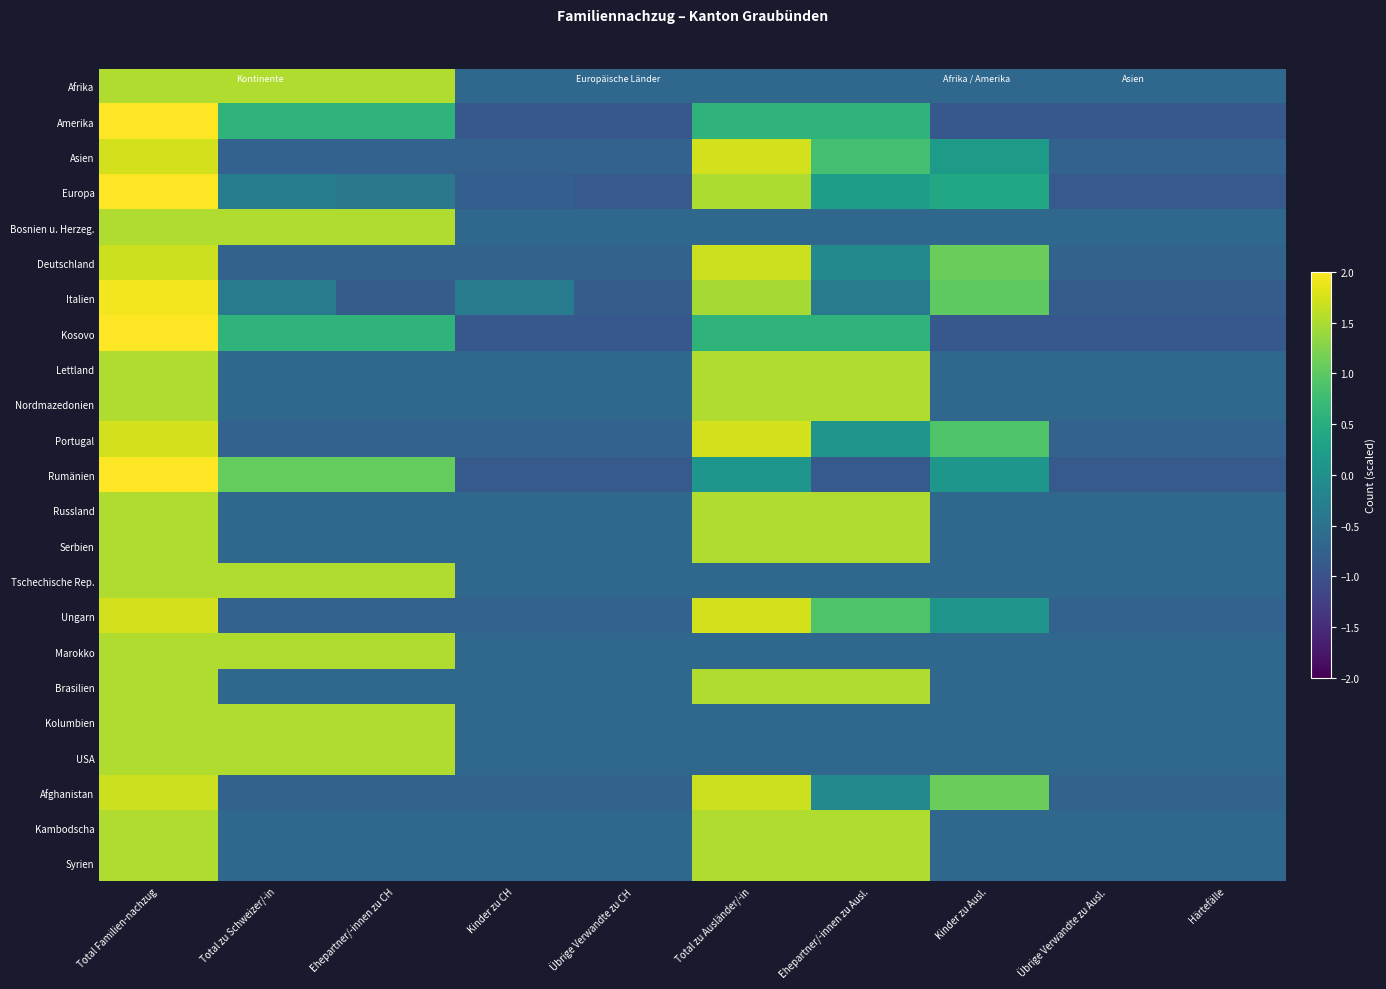

Reading left to right, extract all data points from this chart.

Afrika: Total Familien-nachzug=1.5	Total zu Schweizer/-in=1.5	Ehepartner/-innen zu CH=1.5	Kinder zu CH=-0.7	Übrige Verwandte zu CH=-0.7	Total zu Ausländer/-in=-0.7	Ehepartner/-innen zu Ausl.=-0.7	Kinder zu Ausl.=-0.7	Übrige Verwandte zu Ausl.=-0.7	Härtefälle=-0.7
Amerika: Total Familien-nachzug=2.1	Total zu Schweizer/-in=0.6	Ehepartner/-innen zu CH=0.6	Kinder zu CH=-0.9	Übrige Verwandte zu CH=-0.9	Total zu Ausländer/-in=0.6	Ehepartner/-innen zu Ausl.=0.6	Kinder zu Ausl.=-0.9	Übrige Verwandte zu Ausl.=-0.9	Härtefälle=-0.9
Asien: Total Familien-nachzug=1.7	Total zu Schweizer/-in=-0.7	Ehepartner/-innen zu CH=-0.7	Kinder zu CH=-0.7	Übrige Verwandte zu CH=-0.7	Total zu Ausländer/-in=1.7	Ehepartner/-innen zu Ausl.=0.8	Kinder zu Ausl.=0.2	Übrige Verwandte zu Ausl.=-0.7	Härtefälle=-0.7
Europa: Total Familien-nachzug=2.1	Total zu Schweizer/-in=-0.3	Ehepartner/-innen zu CH=-0.4	Kinder zu CH=-0.8	Übrige Verwandte zu CH=-0.9	Total zu Ausländer/-in=1.5	Ehepartner/-innen zu Ausl.=0.2	Kinder zu Ausl.=0.4	Übrige Verwandte zu Ausl.=-0.9	Härtefälle=-0.9
Bosnien u. Herzeg.: Total Familien-nachzug=1.5	Total zu Schweizer/-in=1.5	Ehepartner/-innen zu CH=1.5	Kinder zu CH=-0.7	Übrige Verwandte zu CH=-0.7	Total zu Ausländer/-in=-0.7	Ehepartner/-innen zu Ausl.=-0.7	Kinder zu Ausl.=-0.7	Übrige Verwandte zu Ausl.=-0.7	Härtefälle=-0.7
Deutschland: Total Familien-nachzug=1.7	Total zu Schweizer/-in=-0.7	Ehepartner/-innen zu CH=-0.7	Kinder zu CH=-0.7	Übrige Verwandte zu CH=-0.7	Total zu Ausländer/-in=1.7	Ehepartner/-innen zu Ausl.=-0.1	Kinder zu Ausl.=1.1	Übrige Verwandte zu Ausl.=-0.7	Härtefälle=-0.7
Italien: Total Familien-nachzug=1.9	Total zu Schweizer/-in=-0.4	Ehepartner/-innen zu CH=-0.8	Kinder zu CH=-0.4	Übrige Verwandte zu CH=-0.8	Total zu Ausländer/-in=1.5	Ehepartner/-innen zu Ausl.=-0.4	Kinder zu Ausl.=1.0	Übrige Verwandte zu Ausl.=-0.8	Härtefälle=-0.8
Kosovo: Total Familien-nachzug=2.1	Total zu Schweizer/-in=0.6	Ehepartner/-innen zu CH=0.6	Kinder zu CH=-0.9	Übrige Verwandte zu CH=-0.9	Total zu Ausländer/-in=0.6	Ehepartner/-innen zu Ausl.=0.6	Kinder zu Ausl.=-0.9	Übrige Verwandte zu Ausl.=-0.9	Härtefälle=-0.9
Lettland: Total Familien-nachzug=1.5	Total zu Schweizer/-in=-0.7	Ehepartner/-innen zu CH=-0.7	Kinder zu CH=-0.7	Übrige Verwandte zu CH=-0.7	Total zu Ausländer/-in=1.5	Ehepartner/-innen zu Ausl.=1.5	Kinder zu Ausl.=-0.7	Übrige Verwandte zu Ausl.=-0.7	Härtefälle=-0.7
Nordmazedonien: Total Familien-nachzug=1.5	Total zu Schweizer/-in=-0.7	Ehepartner/-innen zu CH=-0.7	Kinder zu CH=-0.7	Übrige Verwandte zu CH=-0.7	Total zu Ausländer/-in=1.5	Ehepartner/-innen zu Ausl.=1.5	Kinder zu Ausl.=-0.7	Übrige Verwandte zu Ausl.=-0.7	Härtefälle=-0.7
Portugal: Total Familien-nachzug=1.7	Total zu Schweizer/-in=-0.7	Ehepartner/-innen zu CH=-0.7	Kinder zu CH=-0.7	Übrige Verwandte zu CH=-0.7	Total zu Ausländer/-in=1.7	Ehepartner/-innen zu Ausl.=0.1	Kinder zu Ausl.=0.9	Übrige Verwandte zu Ausl.=-0.7	Härtefälle=-0.7
Rumänien: Total Familien-nachzug=2.0	Total zu Schweizer/-in=1.1	Ehepartner/-innen zu CH=1.1	Kinder zu CH=-0.9	Übrige Verwandte zu CH=-0.9	Total zu Ausländer/-in=0.1	Ehepartner/-innen zu Ausl.=-0.9	Kinder zu Ausl.=0.1	Übrige Verwandte zu Ausl.=-0.9	Härtefälle=-0.9
Russland: Total Familien-nachzug=1.5	Total zu Schweizer/-in=-0.7	Ehepartner/-innen zu CH=-0.7	Kinder zu CH=-0.7	Übrige Verwandte zu CH=-0.7	Total zu Ausländer/-in=1.5	Ehepartner/-innen zu Ausl.=1.5	Kinder zu Ausl.=-0.7	Übrige Verwandte zu Ausl.=-0.7	Härtefälle=-0.7
Serbien: Total Familien-nachzug=1.5	Total zu Schweizer/-in=-0.7	Ehepartner/-innen zu CH=-0.7	Kinder zu CH=-0.7	Übrige Verwandte zu CH=-0.7	Total zu Ausländer/-in=1.5	Ehepartner/-innen zu Ausl.=1.5	Kinder zu Ausl.=-0.7	Übrige Verwandte zu Ausl.=-0.7	Härtefälle=-0.7
Tschechische Rep.: Total Familien-nachzug=1.5	Total zu Schweizer/-in=1.5	Ehepartner/-innen zu CH=1.5	Kinder zu CH=-0.7	Übrige Verwandte zu CH=-0.7	Total zu Ausländer/-in=-0.7	Ehepartner/-innen zu Ausl.=-0.7	Kinder zu Ausl.=-0.7	Übrige Verwandte zu Ausl.=-0.7	Härtefälle=-0.7
Ungarn: Total Familien-nachzug=1.7	Total zu Schweizer/-in=-0.7	Ehepartner/-innen zu CH=-0.7	Kinder zu CH=-0.7	Übrige Verwandte zu CH=-0.7	Total zu Ausländer/-in=1.7	Ehepartner/-innen zu Ausl.=0.9	Kinder zu Ausl.=0.1	Übrige Verwandte zu Ausl.=-0.7	Härtefälle=-0.7
Marokko: Total Familien-nachzug=1.5	Total zu Schweizer/-in=1.5	Ehepartner/-innen zu CH=1.5	Kinder zu CH=-0.7	Übrige Verwandte zu CH=-0.7	Total zu Ausländer/-in=-0.7	Ehepartner/-innen zu Ausl.=-0.7	Kinder zu Ausl.=-0.7	Übrige Verwandte zu Ausl.=-0.7	Härtefälle=-0.7
Brasilien: Total Familien-nachzug=1.5	Total zu Schweizer/-in=-0.7	Ehepartner/-innen zu CH=-0.7	Kinder zu CH=-0.7	Übrige Verwandte zu CH=-0.7	Total zu Ausländer/-in=1.5	Ehepartner/-innen zu Ausl.=1.5	Kinder zu Ausl.=-0.7	Übrige Verwandte zu Ausl.=-0.7	Härtefälle=-0.7
Kolumbien: Total Familien-nachzug=1.5	Total zu Schweizer/-in=1.5	Ehepartner/-innen zu CH=1.5	Kinder zu CH=-0.7	Übrige Verwandte zu CH=-0.7	Total zu Ausländer/-in=-0.7	Ehepartner/-innen zu Ausl.=-0.7	Kinder zu Ausl.=-0.7	Übrige Verwandte zu Ausl.=-0.7	Härtefälle=-0.7
USA: Total Familien-nachzug=1.5	Total zu Schweizer/-in=1.5	Ehepartner/-innen zu CH=1.5	Kinder zu CH=-0.7	Übrige Verwandte zu CH=-0.7	Total zu Ausländer/-in=-0.7	Ehepartner/-innen zu Ausl.=-0.7	Kinder zu Ausl.=-0.7	Übrige Verwandte zu Ausl.=-0.7	Härtefälle=-0.7
Afghanistan: Total Familien-nachzug=1.7	Total zu Schweizer/-in=-0.7	Ehepartner/-innen zu CH=-0.7	Kinder zu CH=-0.7	Übrige Verwandte zu CH=-0.7	Total zu Ausländer/-in=1.7	Ehepartner/-innen zu Ausl.=-0.1	Kinder zu Ausl.=1.1	Übrige Verwandte zu Ausl.=-0.7	Härtefälle=-0.7
Kambodscha: Total Familien-nachzug=1.5	Total zu Schweizer/-in=-0.7	Ehepartner/-innen zu CH=-0.7	Kinder zu CH=-0.7	Übrige Verwandte zu CH=-0.7	Total zu Ausländer/-in=1.5	Ehepartner/-innen zu Ausl.=1.5	Kinder zu Ausl.=-0.7	Übrige Verwandte zu Ausl.=-0.7	Härtefälle=-0.7
Syrien: Total Familien-nachzug=1.5	Total zu Schweizer/-in=-0.7	Ehepartner/-innen zu CH=-0.7	Kinder zu CH=-0.7	Übrige Verwandte zu CH=-0.7	Total zu Ausländer/-in=1.5	Ehepartner/-innen zu Ausl.=1.5	Kinder zu Ausl.=-0.7	Übrige Verwandte zu Ausl.=-0.7	Härtefälle=-0.7